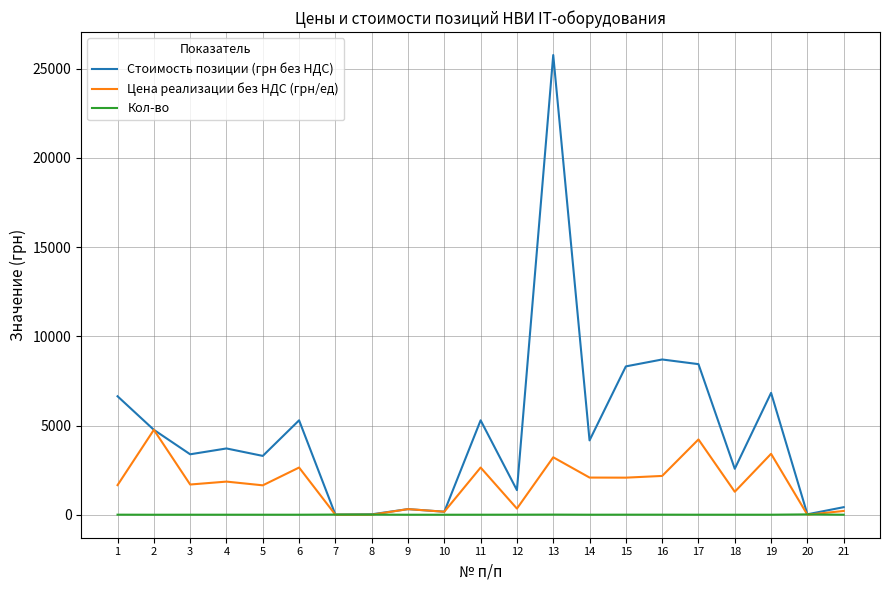

True or false: Цена реализации без НДС (грн/ед) has a value of 2.7 at 8.

True